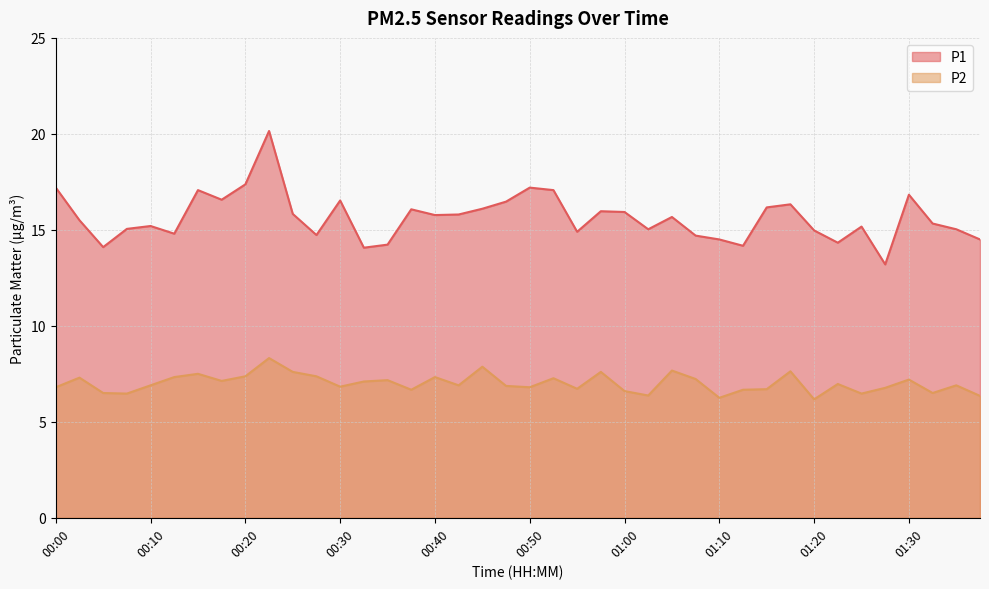

Where is the first local minimum for P2?

00:07